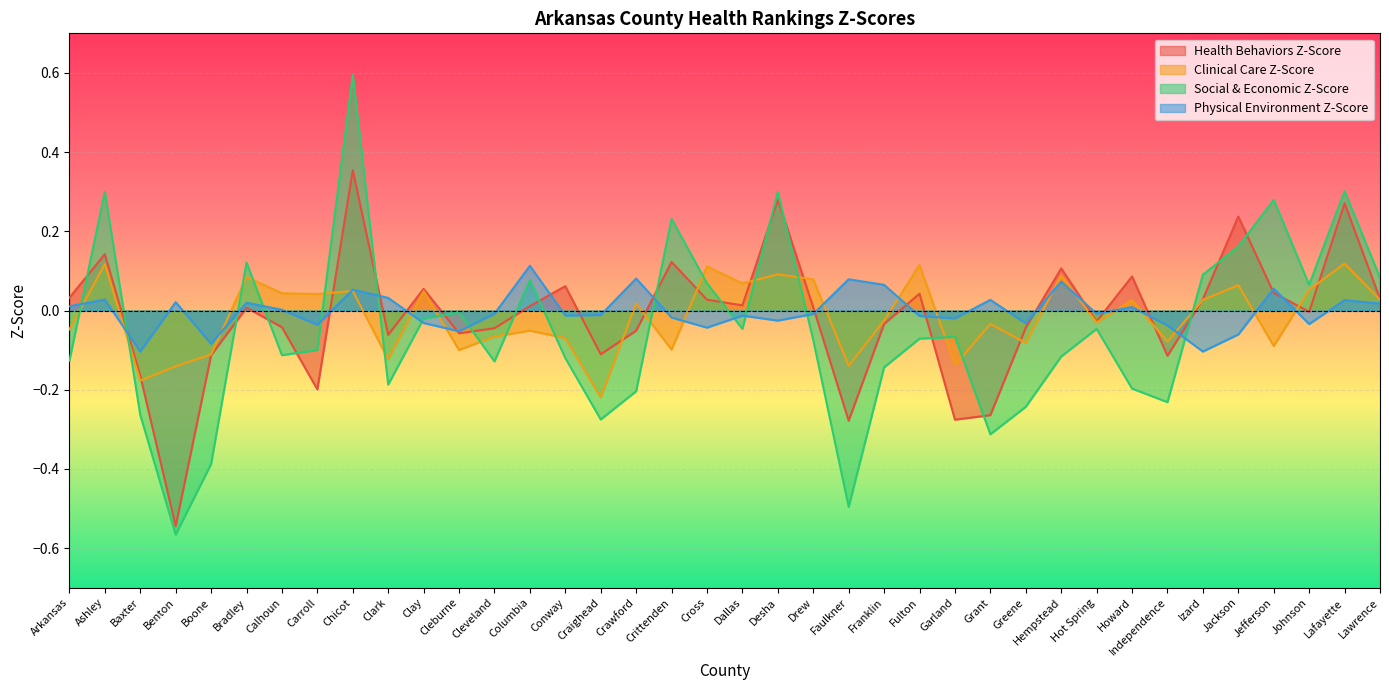

Reading right to left, extract all data points from this chart.

Health Behaviors Z-Score: 0.0	0.3	-0.0	0.0	0.2	0.0	-0.1	0.1	-0.0	0.1	-0.0	-0.3	-0.3	0.0	-0.0	-0.3	0.0	0.3	0.0	0.0	0.1	-0.1	-0.1	0.1	0.0	-0.0	-0.1	0.1	-0.1	0.4	-0.2	-0.0	0.0	-0.1	-0.5	-0.2	0.1	0.0
Clinical Care Z-Score: 0.0	0.1	0.1	-0.1	0.1	0.0	-0.1	0.0	-0.0	0.1	-0.1	-0.0	-0.1	0.1	-0.0	-0.1	0.1	0.1	0.1	0.1	-0.1	0.0	-0.2	-0.1	-0.1	-0.1	-0.1	0.0	-0.1	0.0	0.0	0.0	0.1	-0.1	-0.1	-0.2	0.1	-0.0
Social & Economic Z-Score: 0.1	0.3	0.1	0.3	0.2	0.1	-0.2	-0.2	-0.0	-0.1	-0.2	-0.3	-0.1	-0.1	-0.1	-0.5	-0.1	0.3	-0.0	0.1	0.2	-0.2	-0.3	-0.1	0.1	-0.1	-0.0	-0.0	-0.2	0.6	-0.1	-0.1	0.1	-0.4	-0.6	-0.3	0.3	-0.1
Physical Environment Z-Score: 0.0	0.0	-0.0	0.1	-0.1	-0.1	-0.0	0.0	-0.0	0.1	-0.0	0.0	-0.0	-0.0	0.1	0.1	-0.0	-0.0	-0.0	-0.0	-0.0	0.1	-0.0	-0.0	0.1	-0.0	-0.1	-0.0	0.0	0.1	-0.0	0.0	0.0	-0.1	0.0	-0.1	0.0	0.0